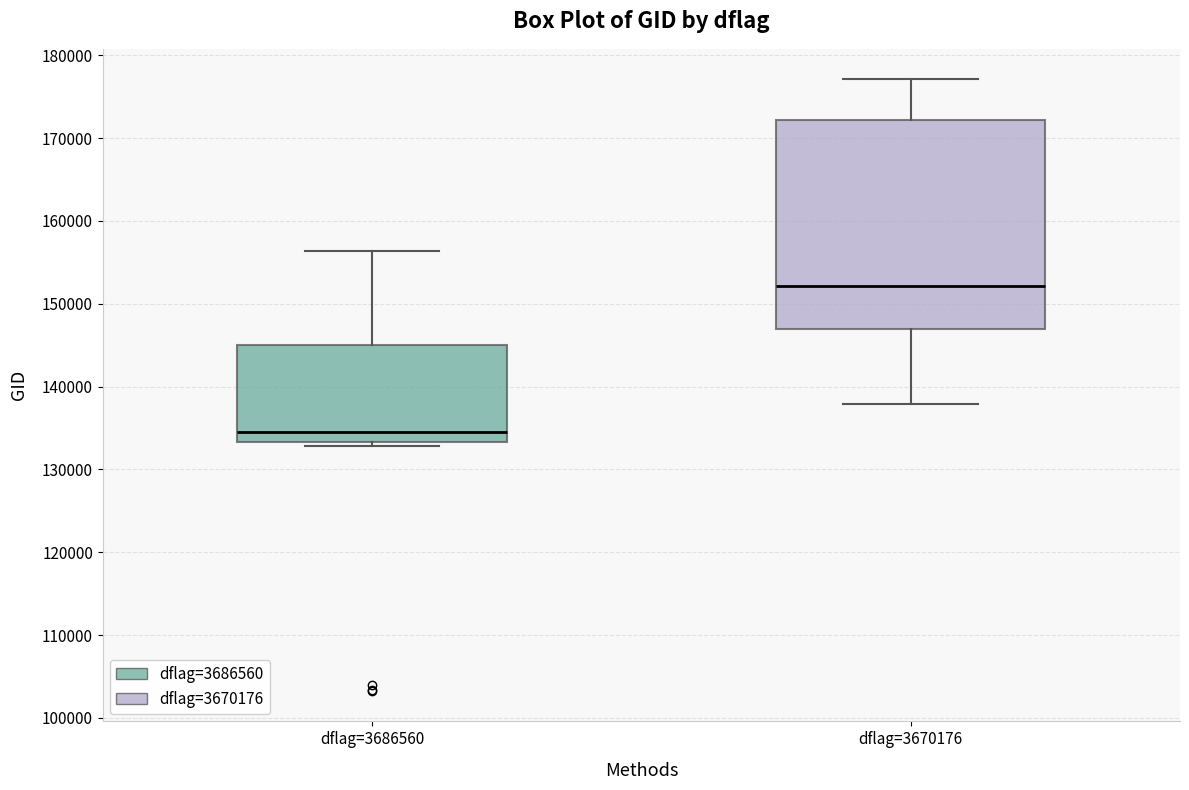

Reading left to right, transcribe this box plot: for each box, give where its median line is, the range the box spans, and where its two whiskers end, as read against the y-axis. The values are not printed on the chart, so give them approximately, as read against the axis.

dflag=3686560: median 135000, box 133000 to 145000, whiskers 133000 (just below the box's lower edge) to 156000
dflag=3670176: median 152000, box 147000 to 172000, whiskers 138000 to 177000